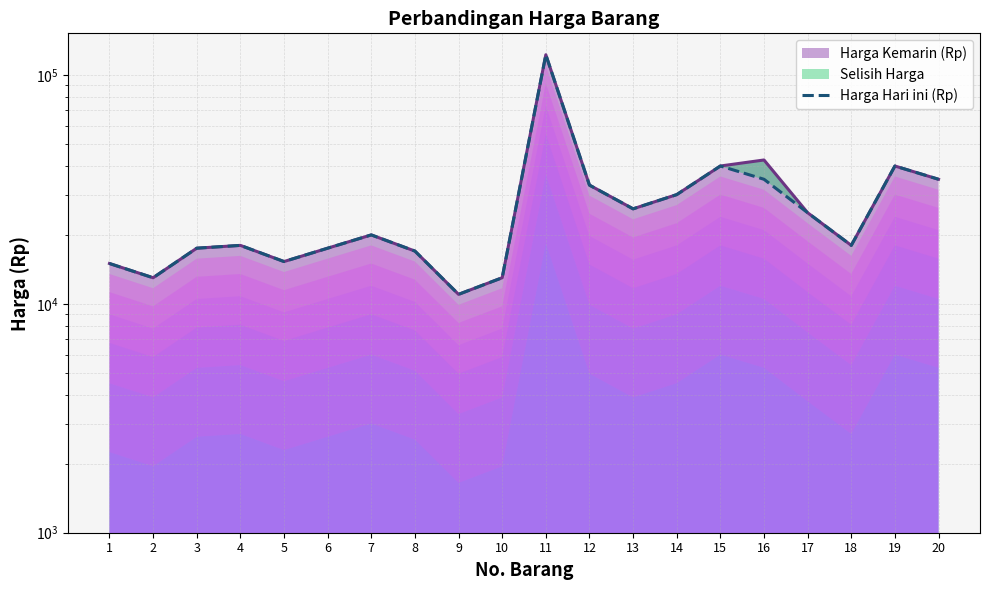

True or false: the data shows 20000 at 7.

True